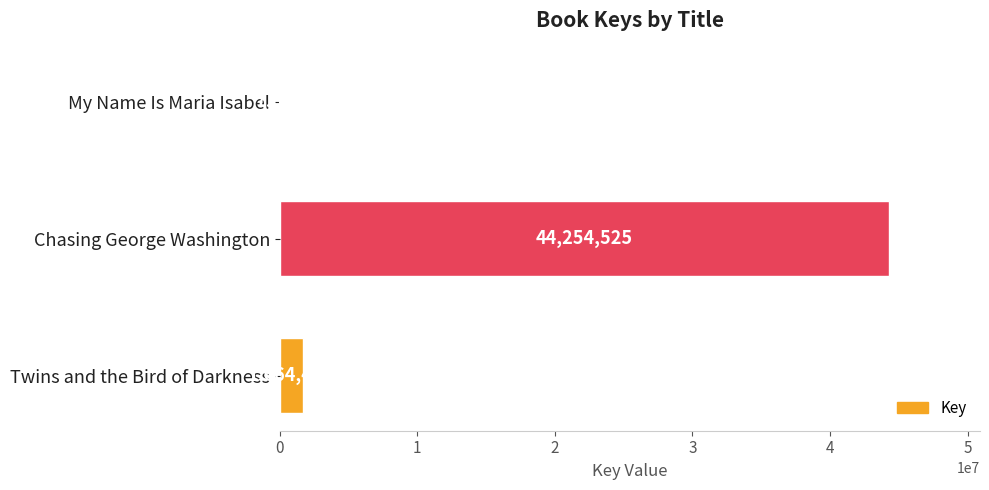

Count the number of data series in this chart.

1